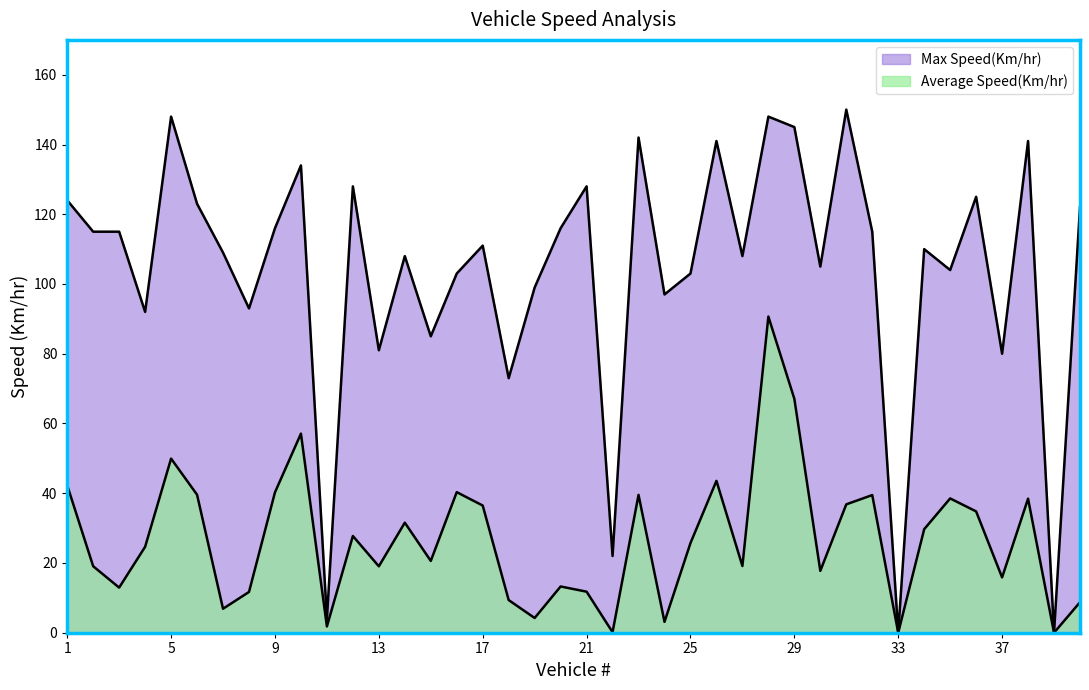

How many values in Average Speed(Km/hr) are above zero?

38